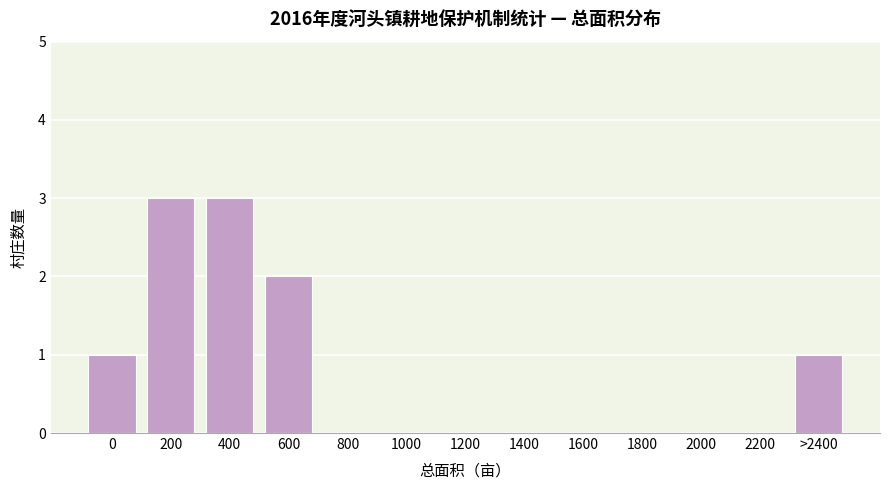

Reading right to left, transcribe all the data shown in this chart.

>2400=1	2200=0	2000=0	1800=0	1600=0	1400=0	1200=0	1000=0	800=0	600=2	400=3	200=3	0=1